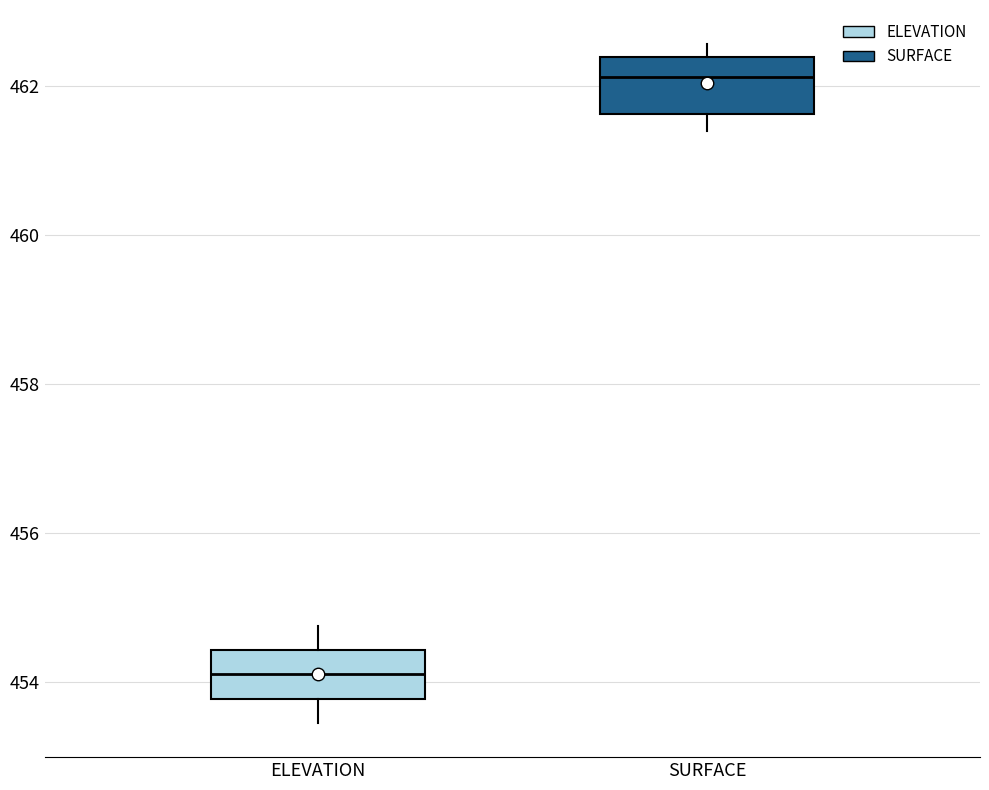

Reading left to right, transcribe this box plot: for each box, give where its median line is, the range the box spans, and where its two whiskers end, as read against the y-axis. The values are not printed on the chart, so give them approximately, as read against the axis.

ELEVATION: median 454.2, box 453.8 to 454.4, whiskers 453.4 to 454.8
SURFACE: median 462.2, box 461.6 to 462.4, whiskers 461.4 to 462.6